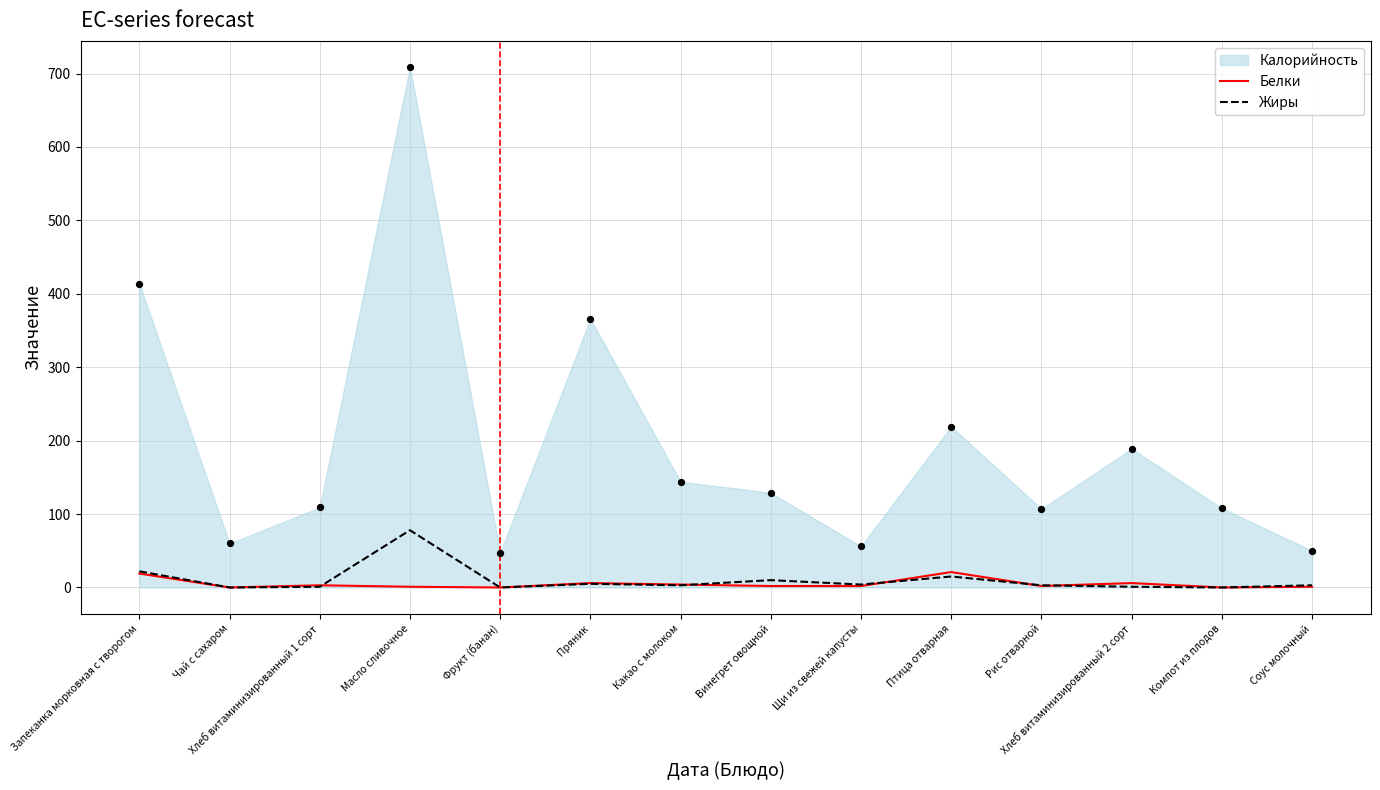

Which series has the largest total across all categories?

Жиры